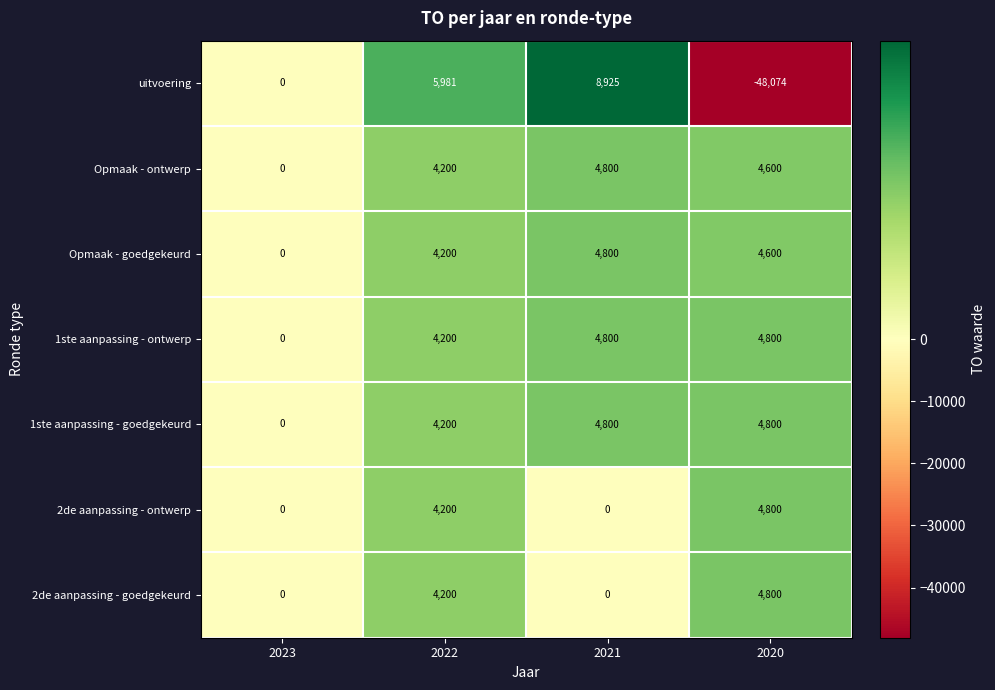

How many values in the 2de aanpassing - goedgekeurd series are below 4200?

2